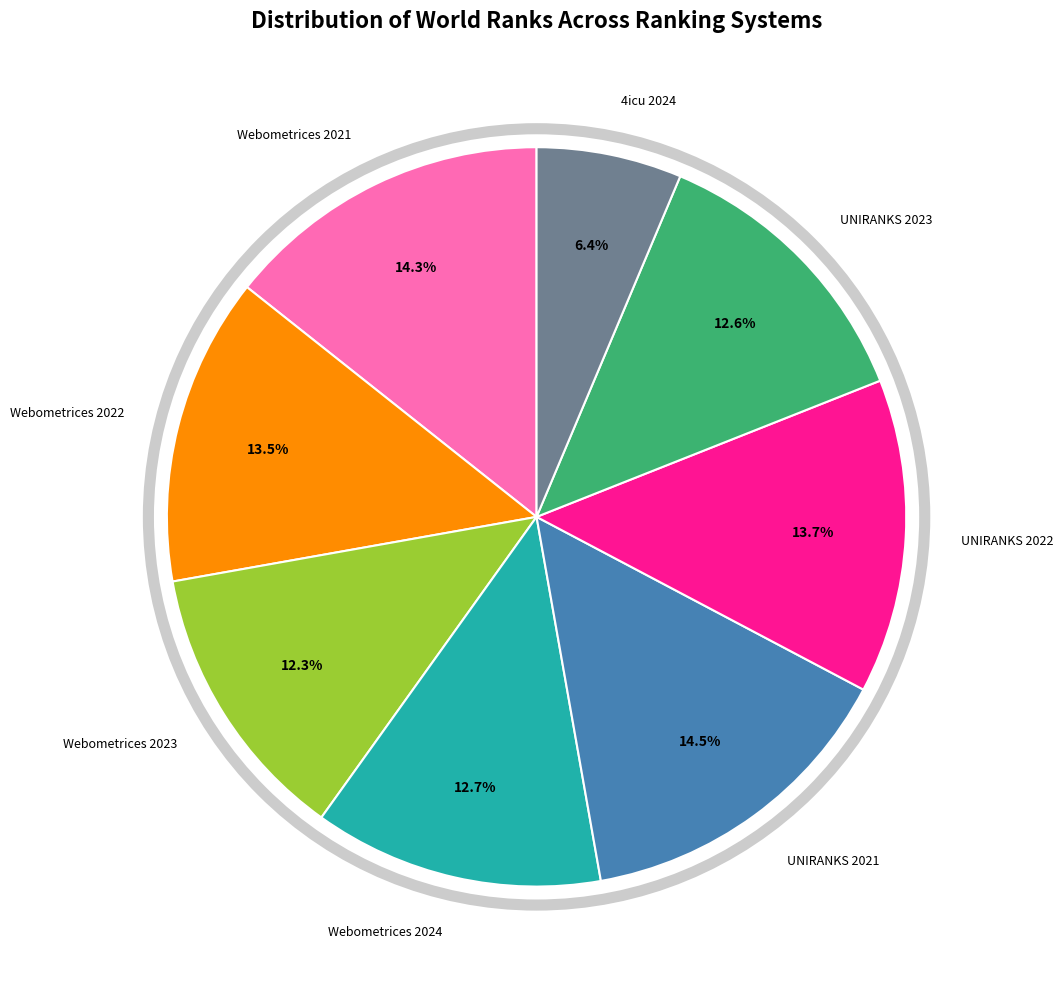

Is there any slice that represents more than half of the pie?

No